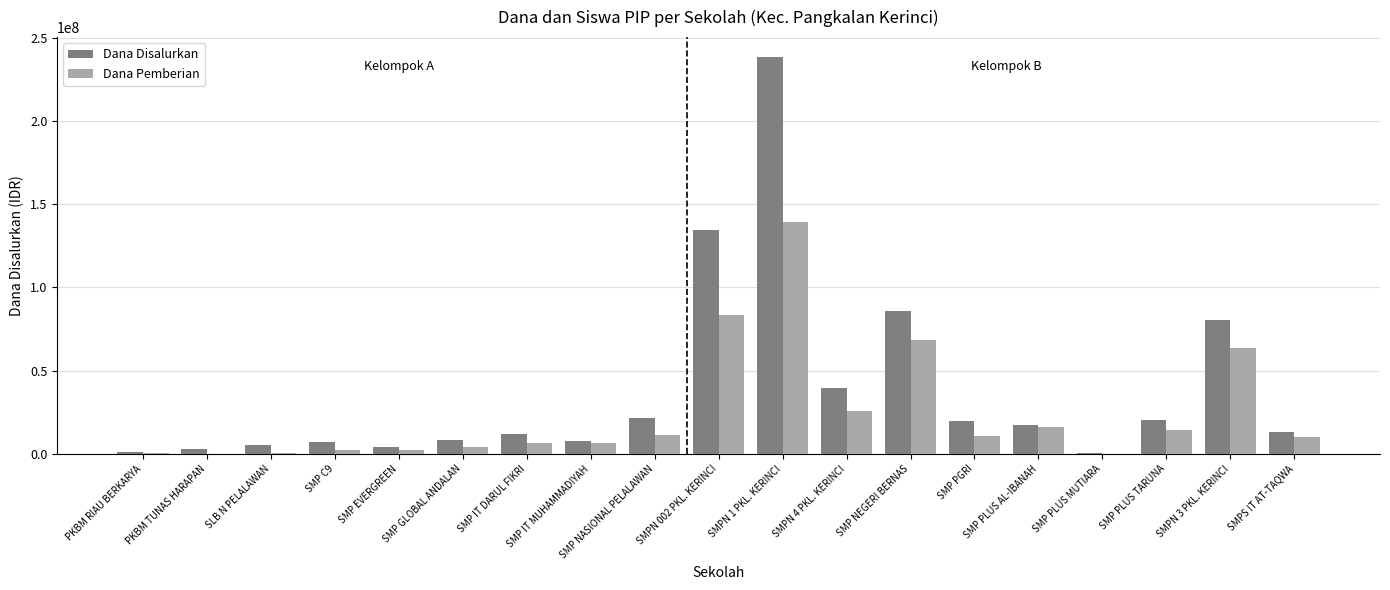

Is the value of Dana Pemberian at SMP C9 greater than the value of Dana Disalurkan at SMP C9?

No